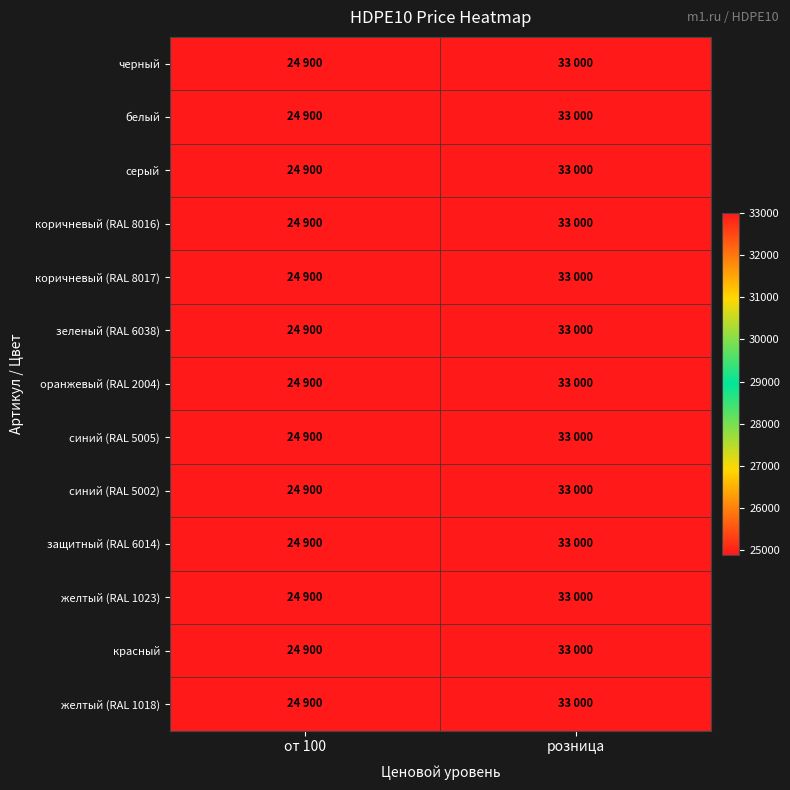

List the series in order of their peak value, highest first.

черный, белый, серый, коричневый (RAL 8016), коричневый (RAL 8017), зеленый (RAL 6038), оранжевый (RAL 2004), синий (RAL 5005), синий (RAL 5002), защитный (RAL 6014), желтый (RAL 1023), красный, желтый (RAL 1018)